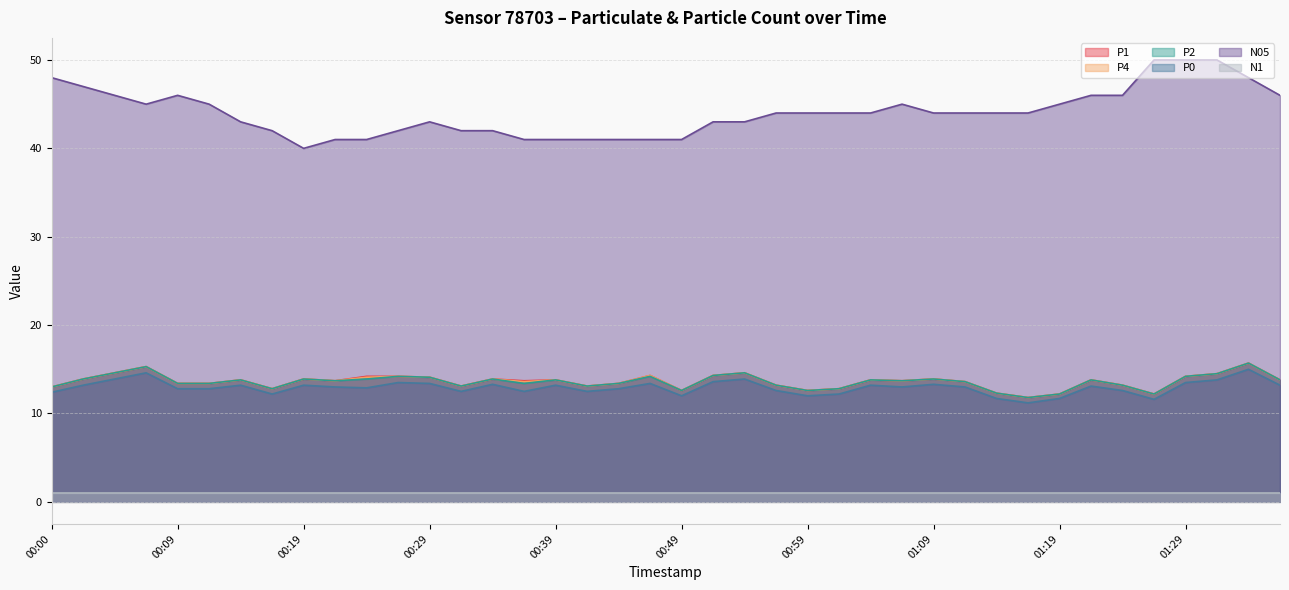

Where does the N05 series first go above 44?

00:00